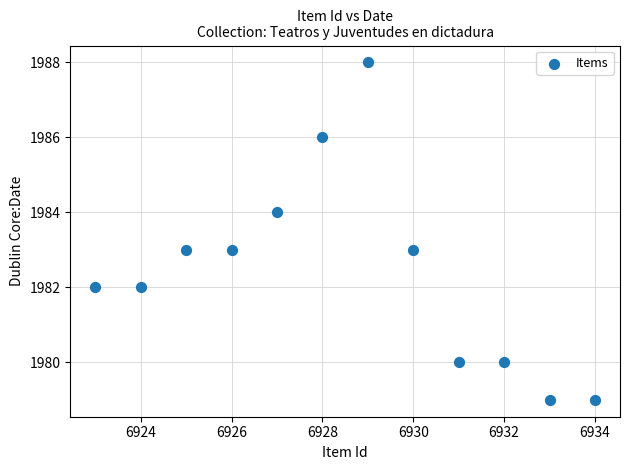

What is the range of X values (max minus min)?

11